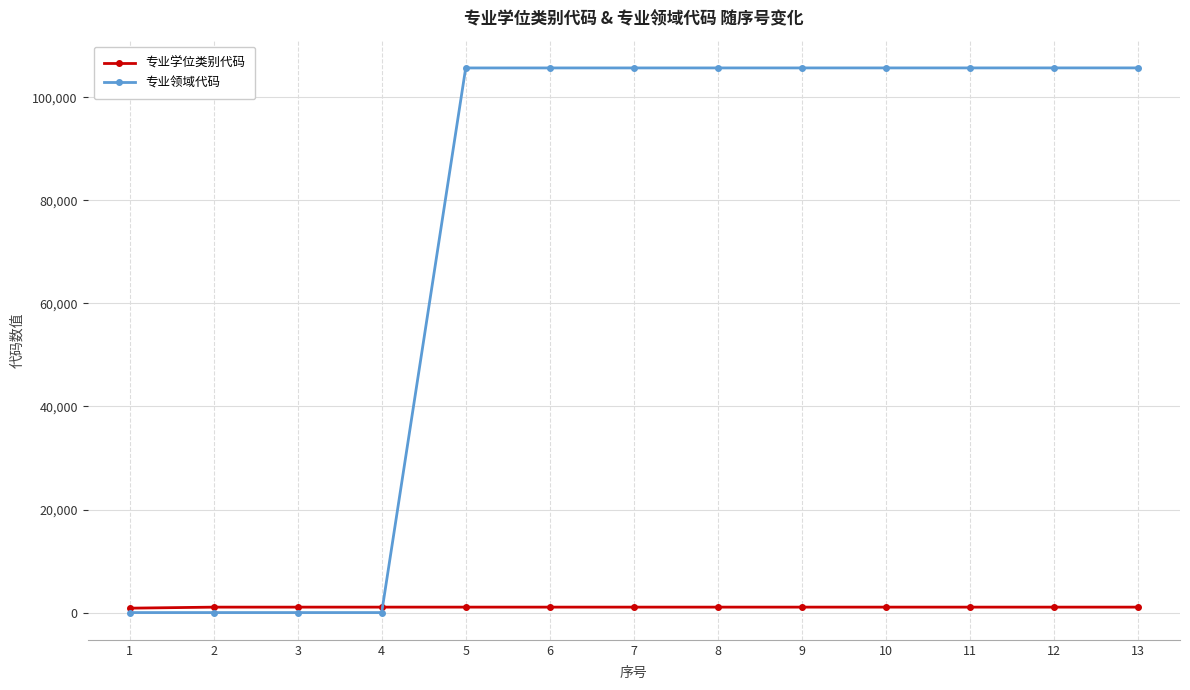

Rank the series at 13 from lowest to highest value.

专业学位类别代码, 专业领域代码